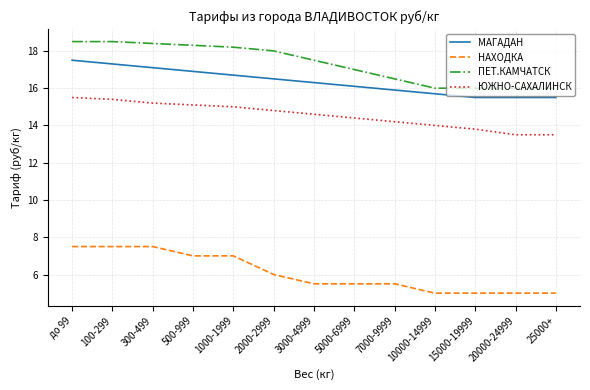

Where is ПЕТ.КАМЧАТСК nearest to the value 17?

5000-6999